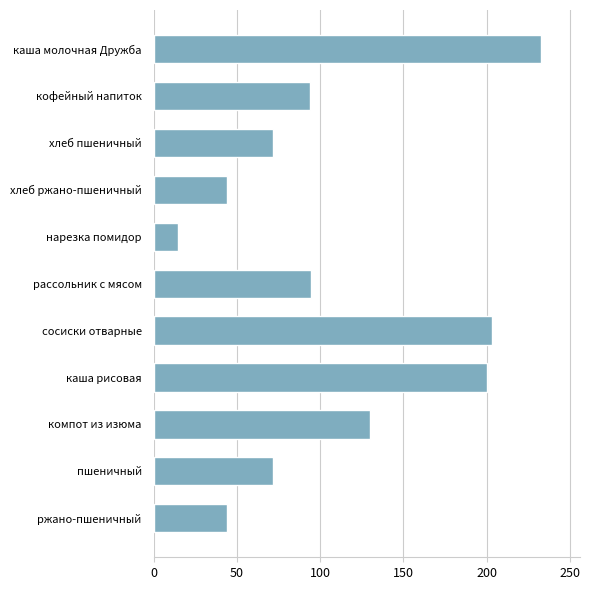

The chart shows a value of 94.7 at рассольник с мясом. True or false?

True